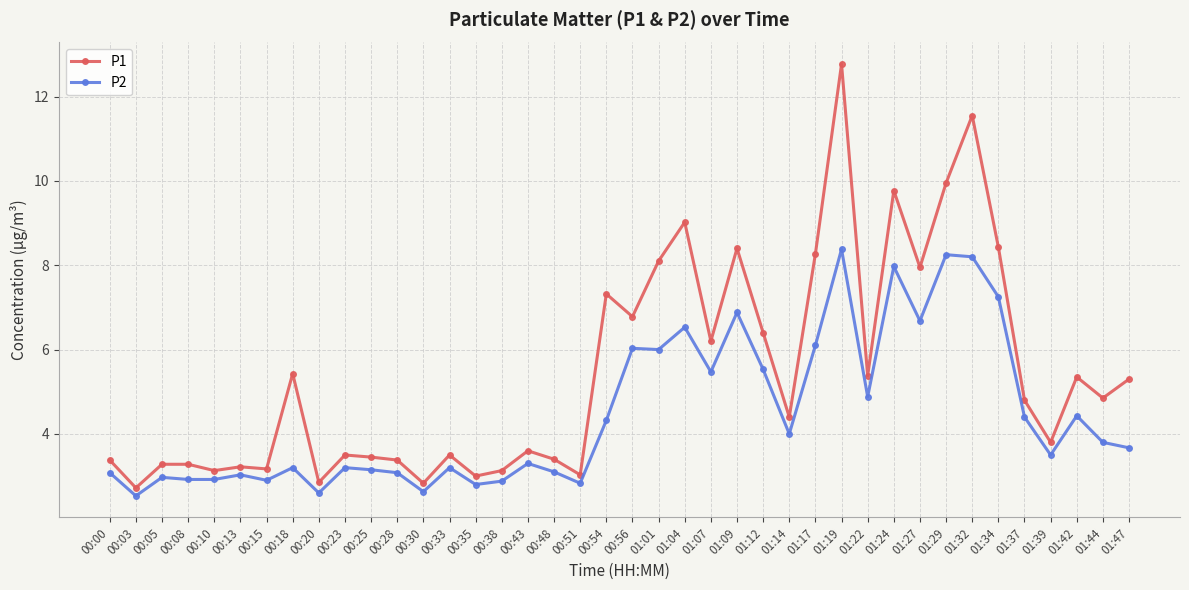

What is the difference between the maximum and second lowest values in the P2 series?

5.8